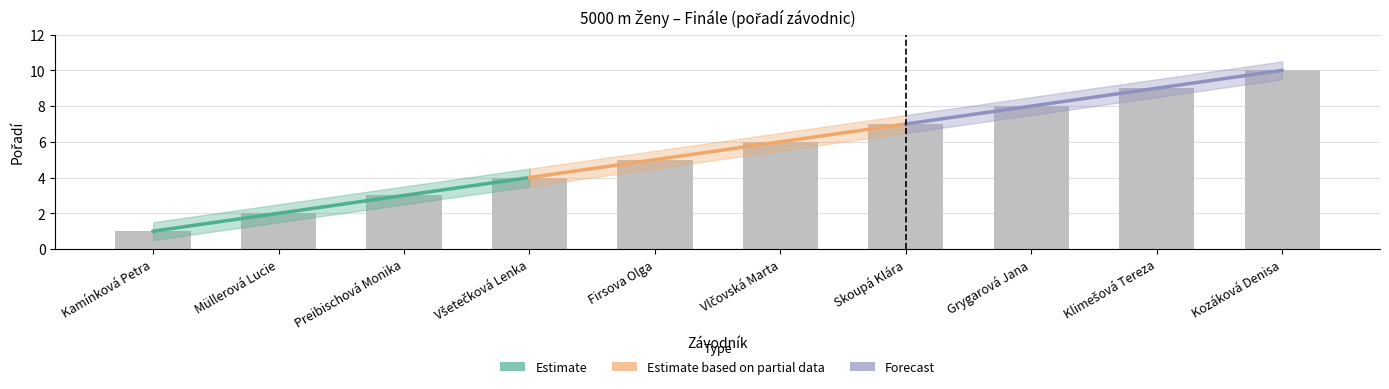

Reading right to left, what are all the values shown in this chart?

Estimate: 4	3	2	1
Estimate based on partial data: 7	6	5	4
Forecast: 10	9	8	7